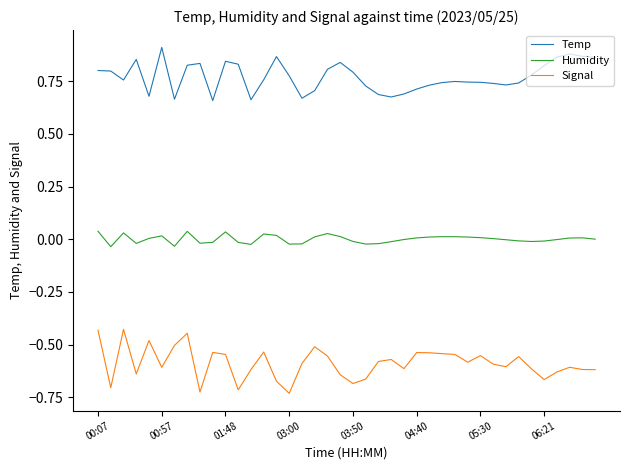

Which series has the largest total across all categories?

Temp